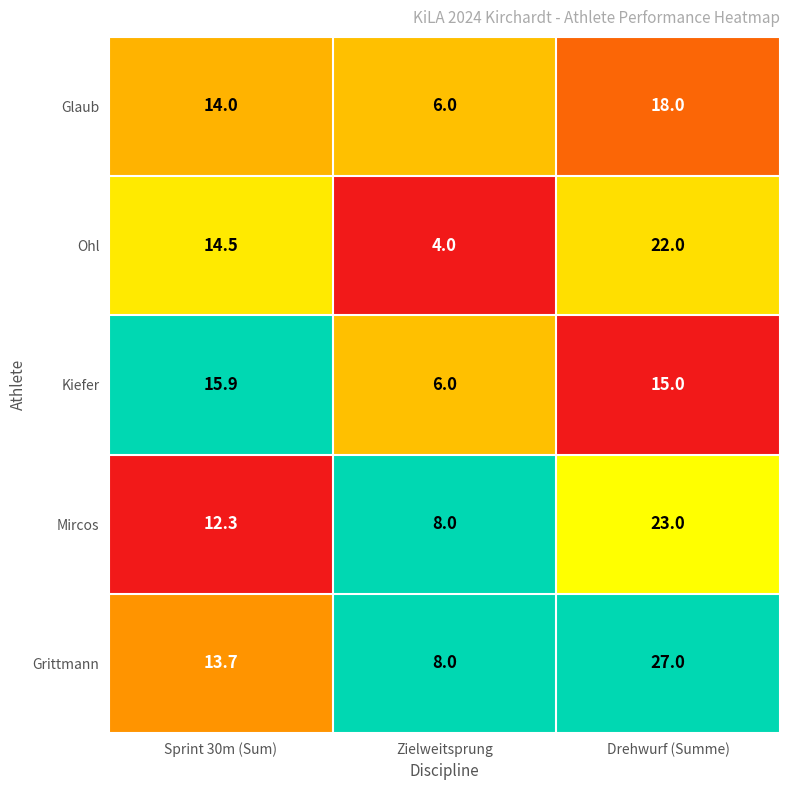

What is the sum of the Glaub values at Drehwurf (Summe) and Sprint 30m (Sum)?

32.0